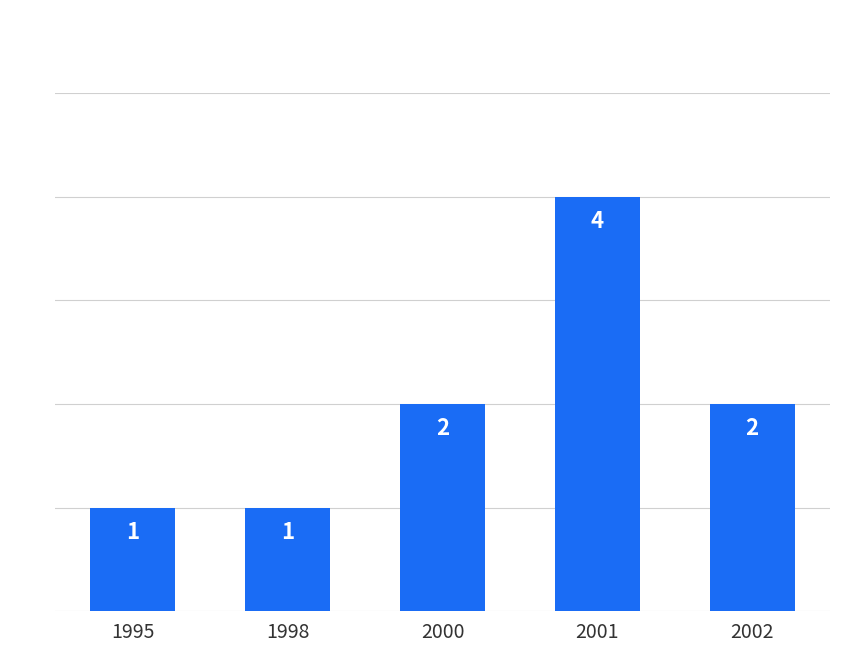

What is the value of the 5th bar from the left?

2